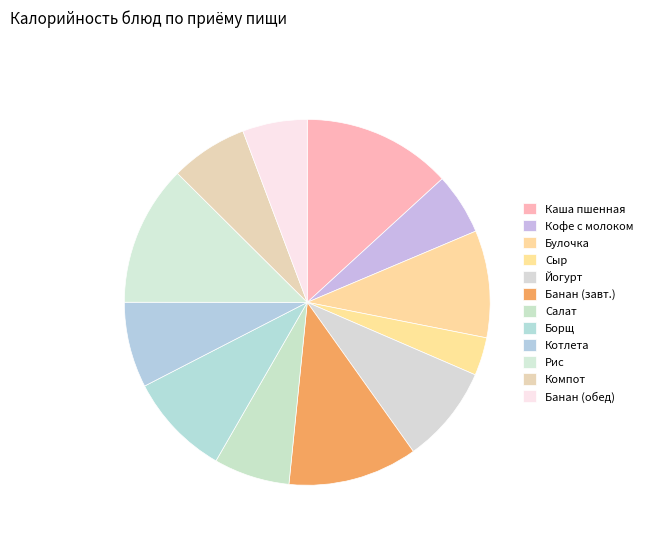

The Борщ slice represents 1% of the pie. True or false?

False